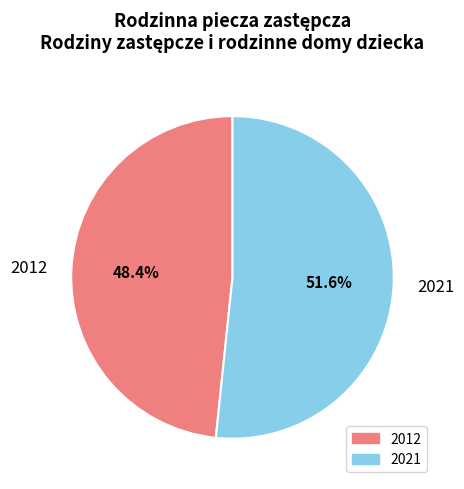

What is the largest slice in the pie chart?

2021